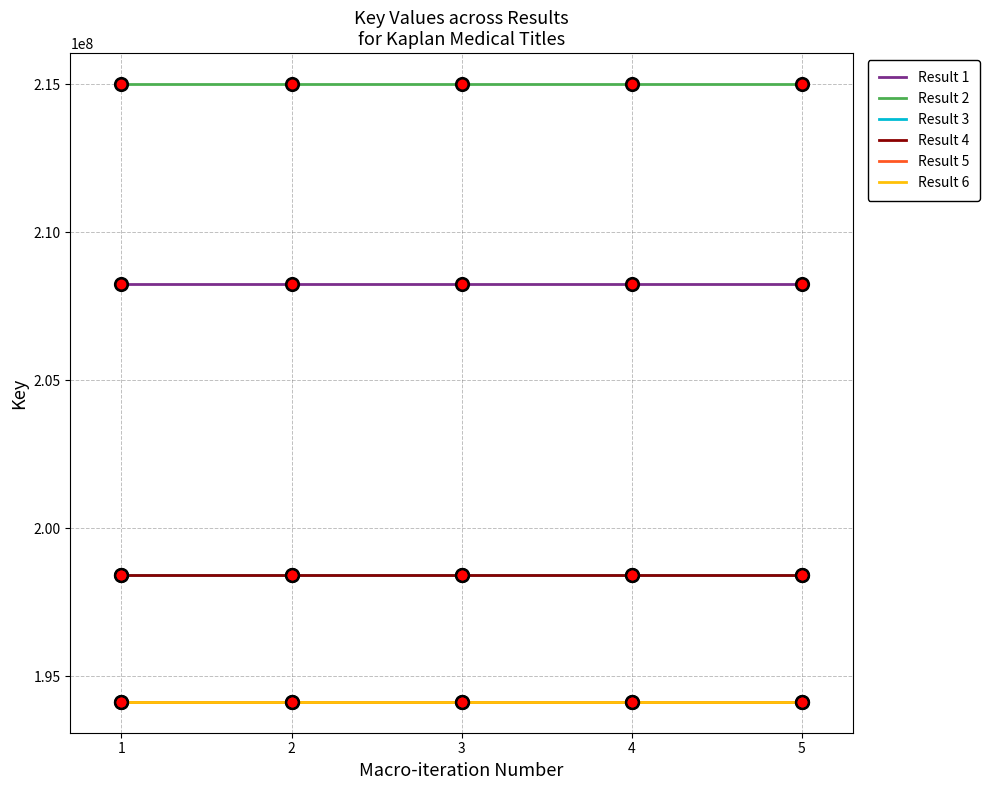

What are all the series names shown in the legend?

Result 1, Result 2, Result 3, Result 4, Result 5, Result 6